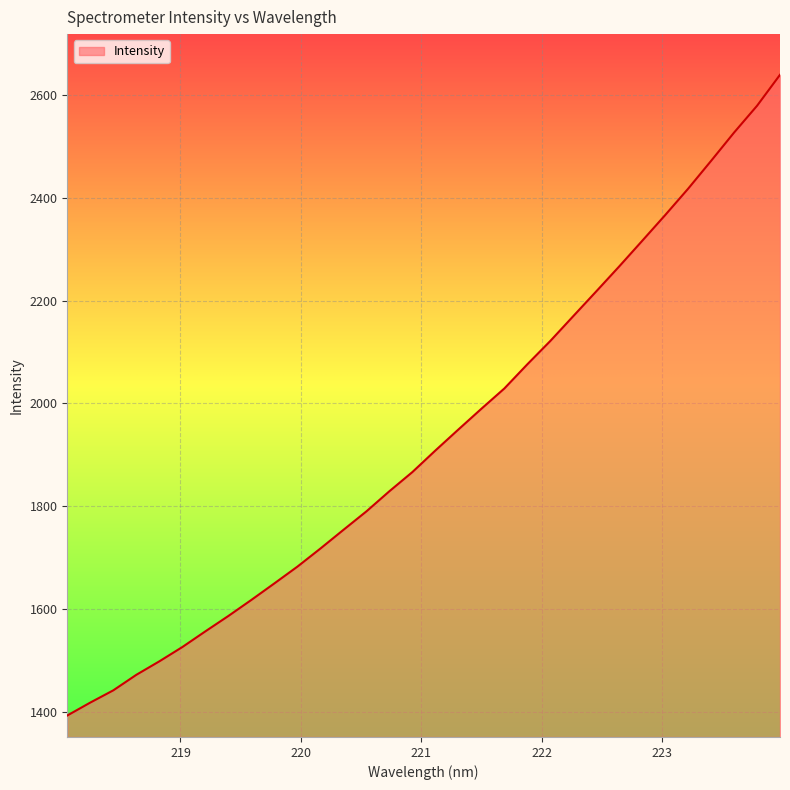

What is the minimum value shown in the chart?

1392.6